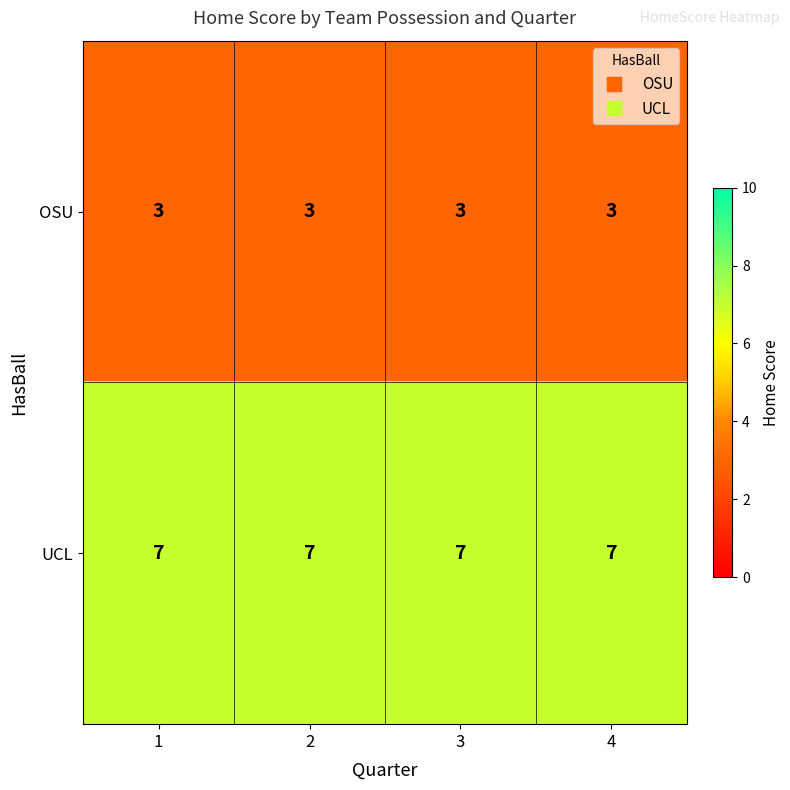

Which series has the largest total across all categories?

UCL